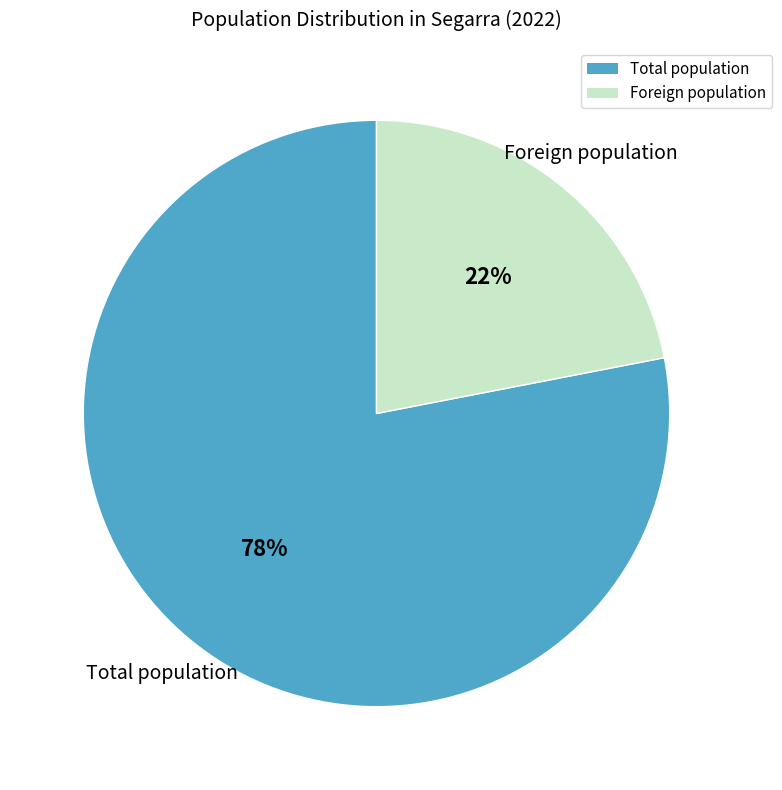

What is the ratio of the value at Foreign population to the value at Total population?

0.3